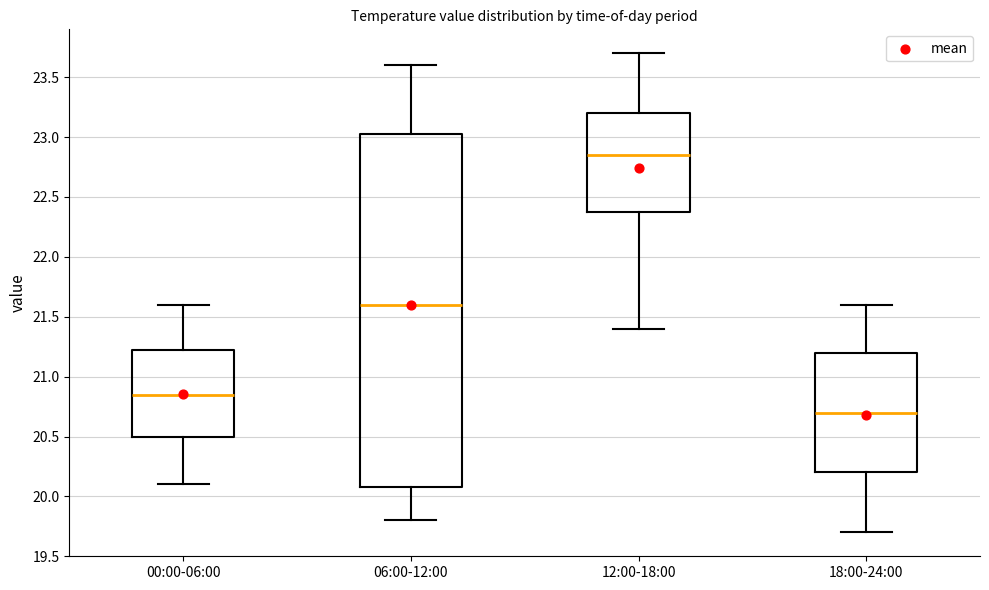

Which box is the tallest, from its lower edge to its upper edge?

06:00-12:00